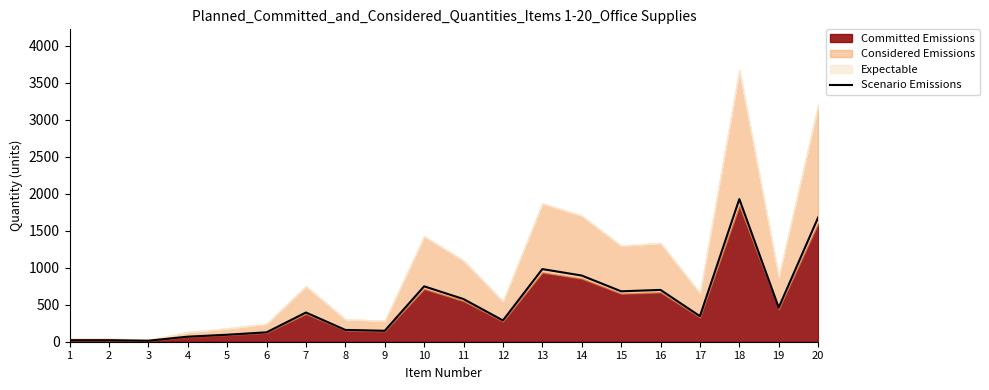

Is it true that the value at 18 is 1927.8?

True